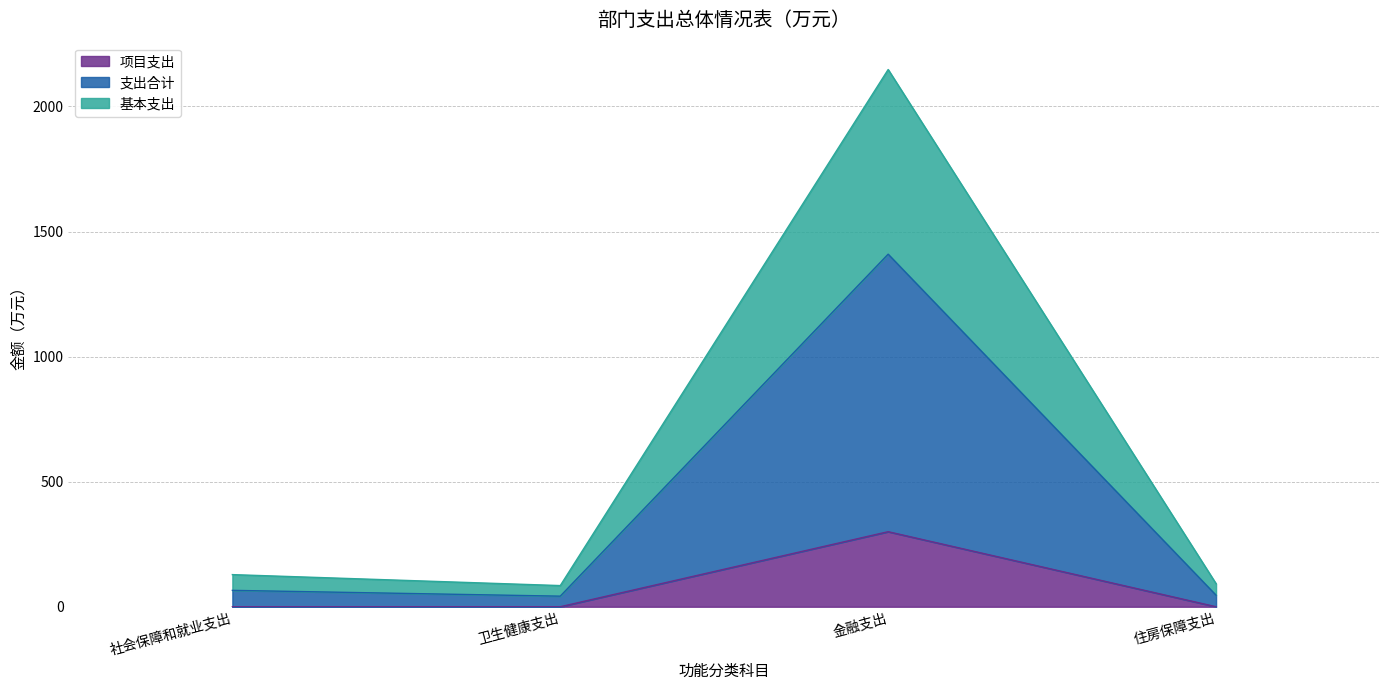

Rank the series at 社会保障和就业支出 from lowest to highest value.

项目支出, 基本支出, 支出合计